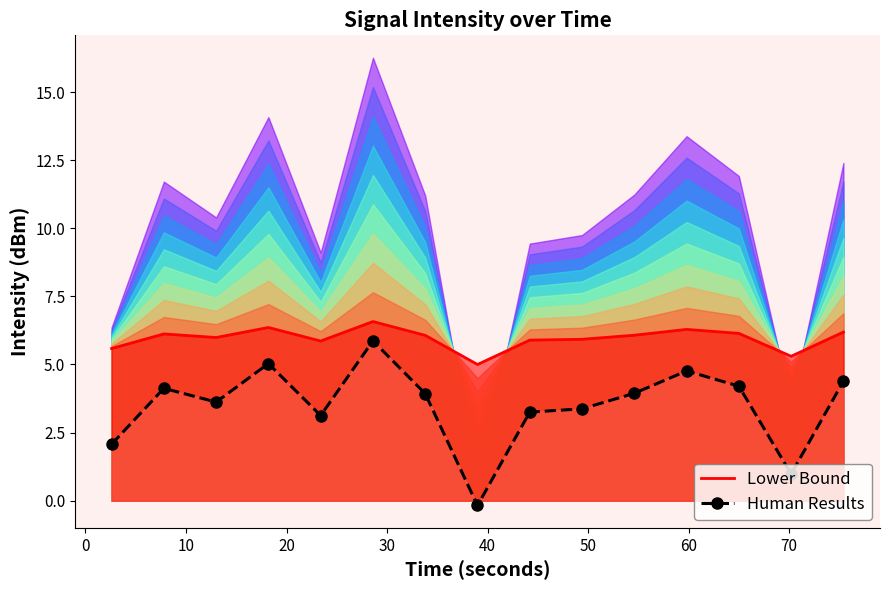

True or false: Lower Bound and Human Results cross at least once.

False